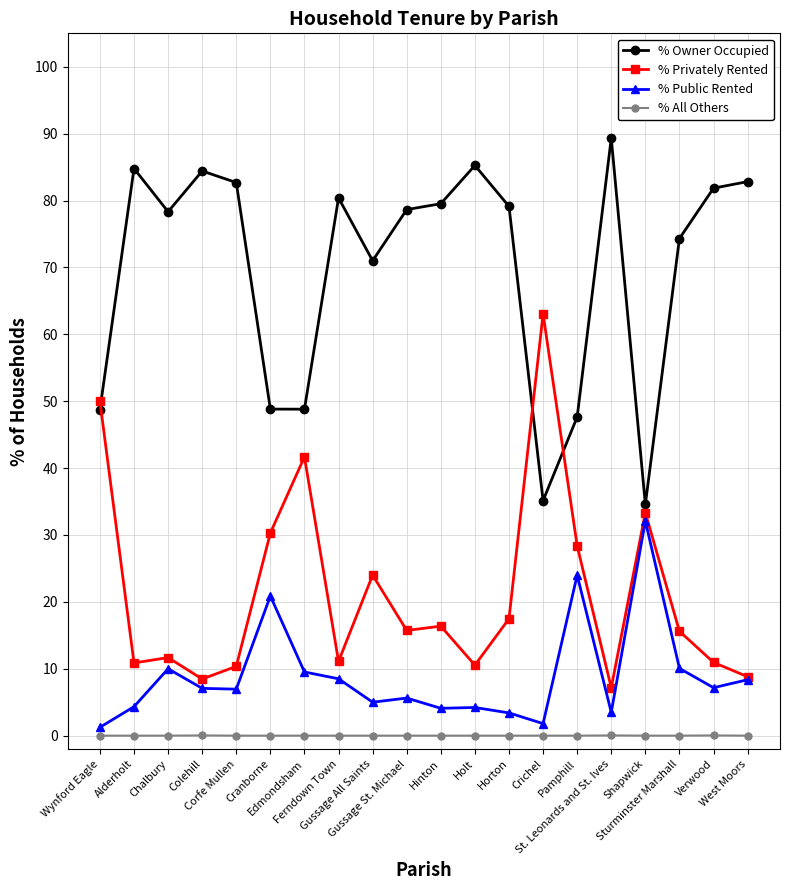

What is the spread (max minus min) of values at Cranborne?

48.8